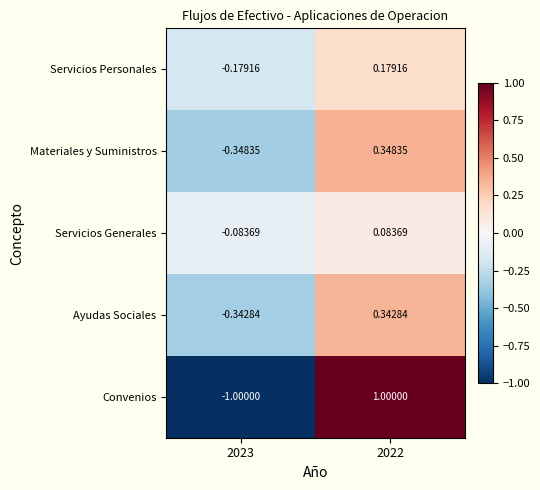

Is the value of Servicios Generales at 2023 greater than the value of Materiales y Suministros at 2023?

Yes